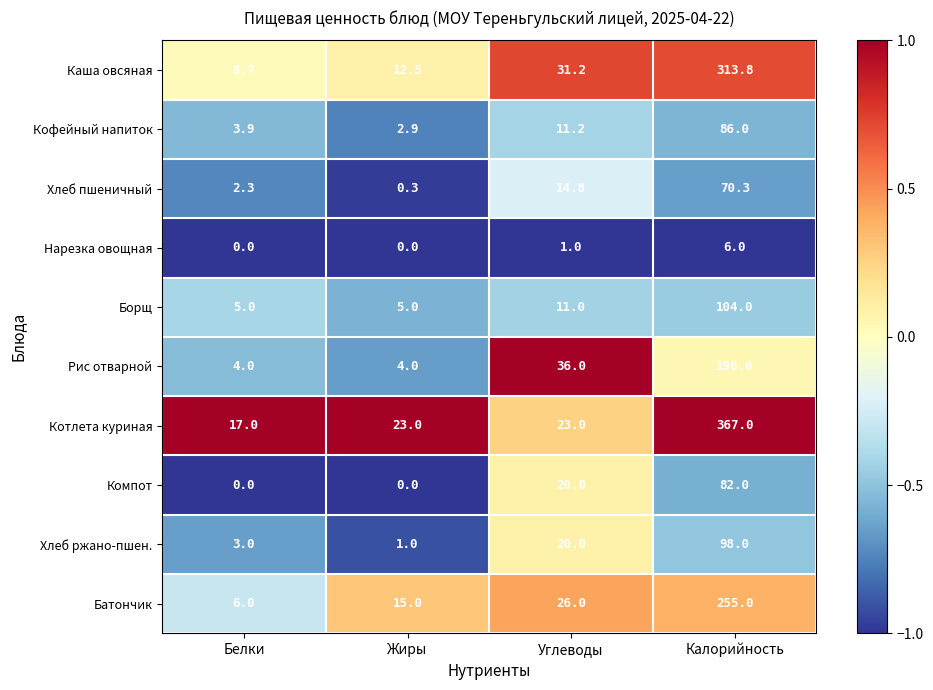

At how many categories does at least one series exceed 0?

4